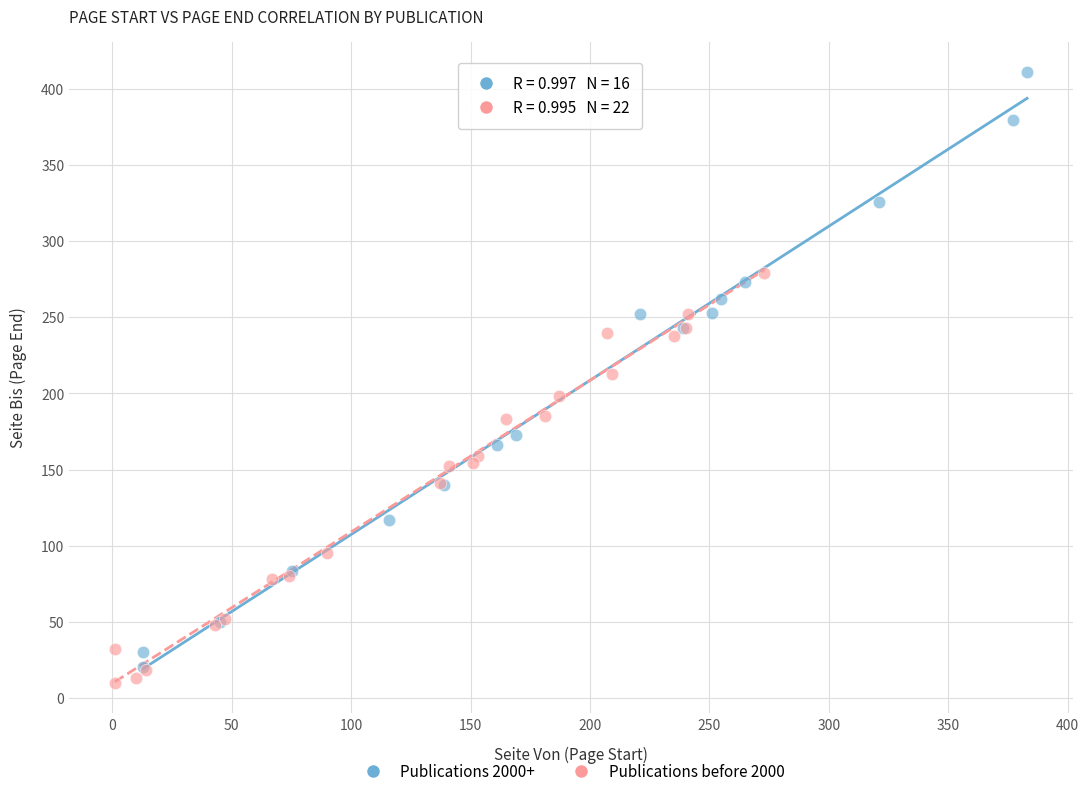

What are all the series names shown in the legend?

Publications 2000+, Publications before 2000